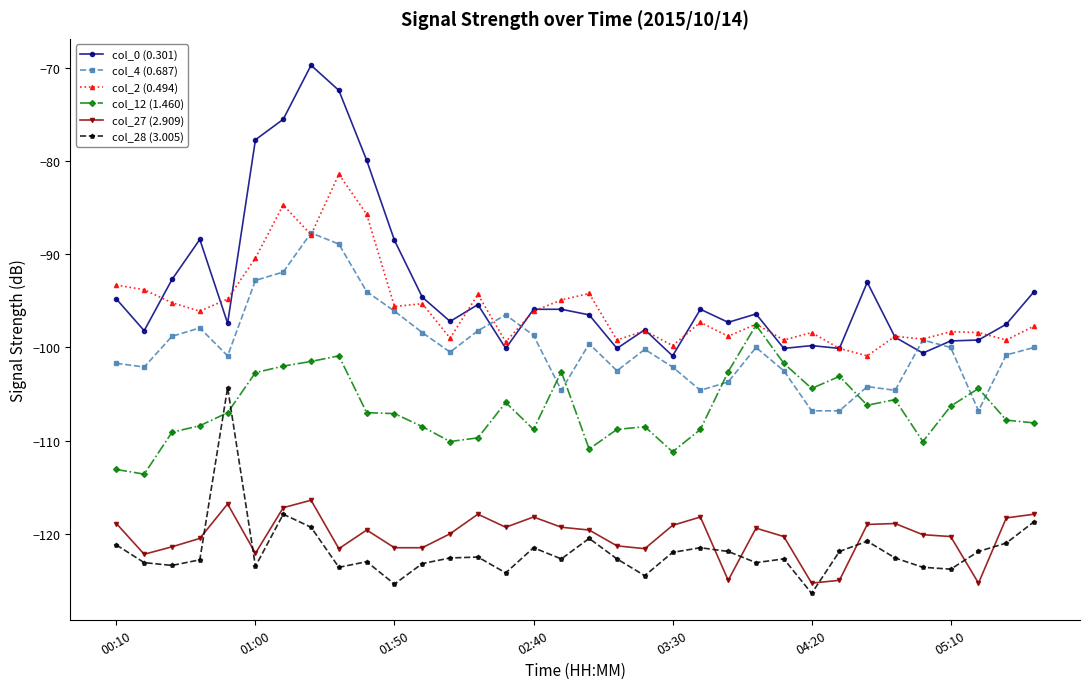

Rank the series by their maximum value, from lowest to highest.

col_27 (2.909), col_28 (3.005), col_12 (1.460), col_4 (0.687), col_2 (0.494), col_0 (0.301)